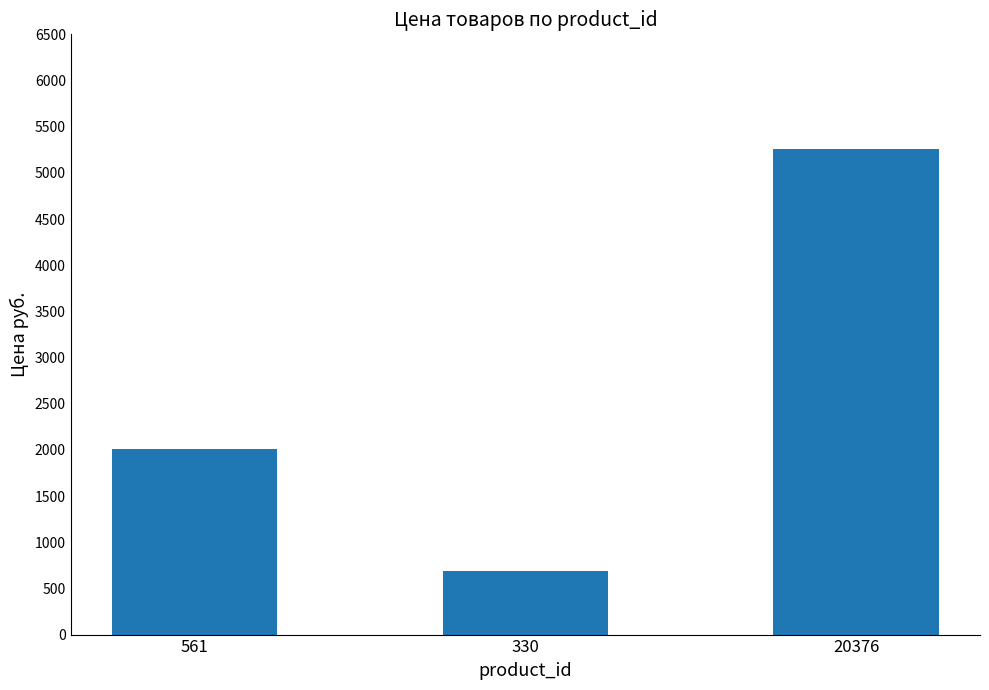

What is the value of the 1st bar from the left?

2014